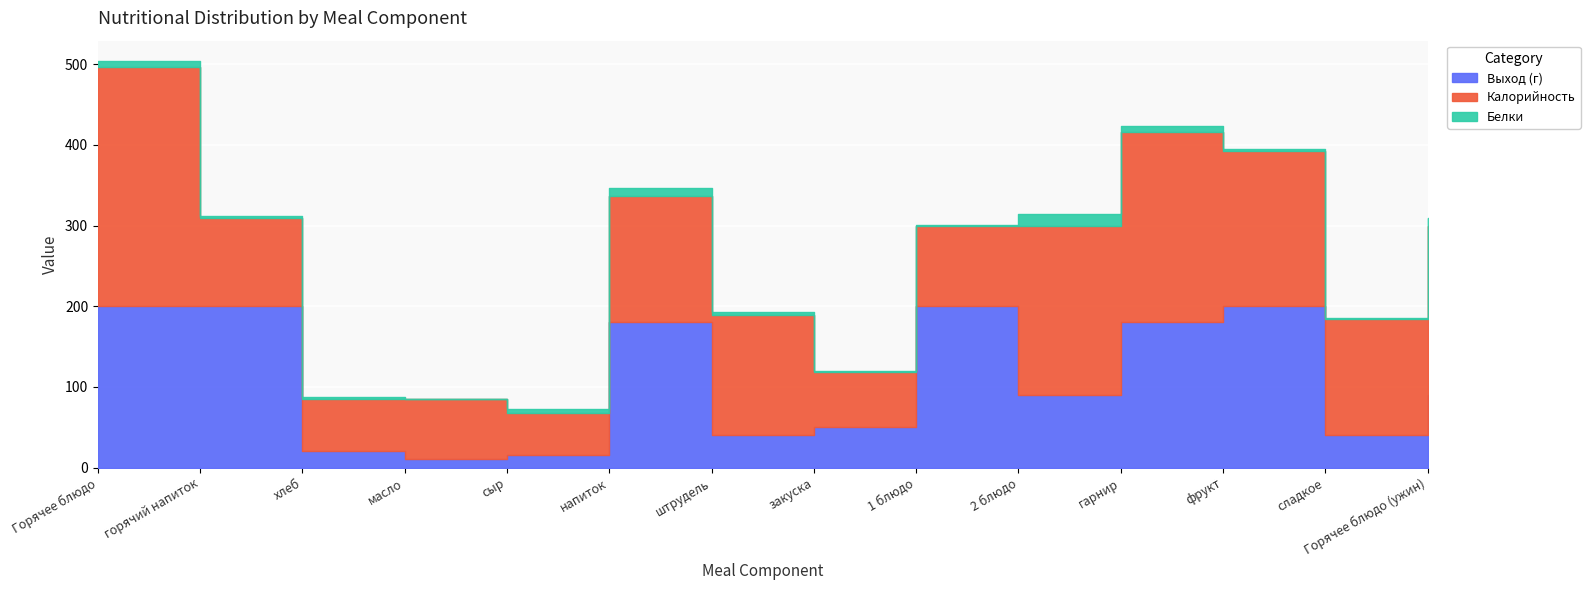

What is the sum of all Выход (г) values?

1515.0